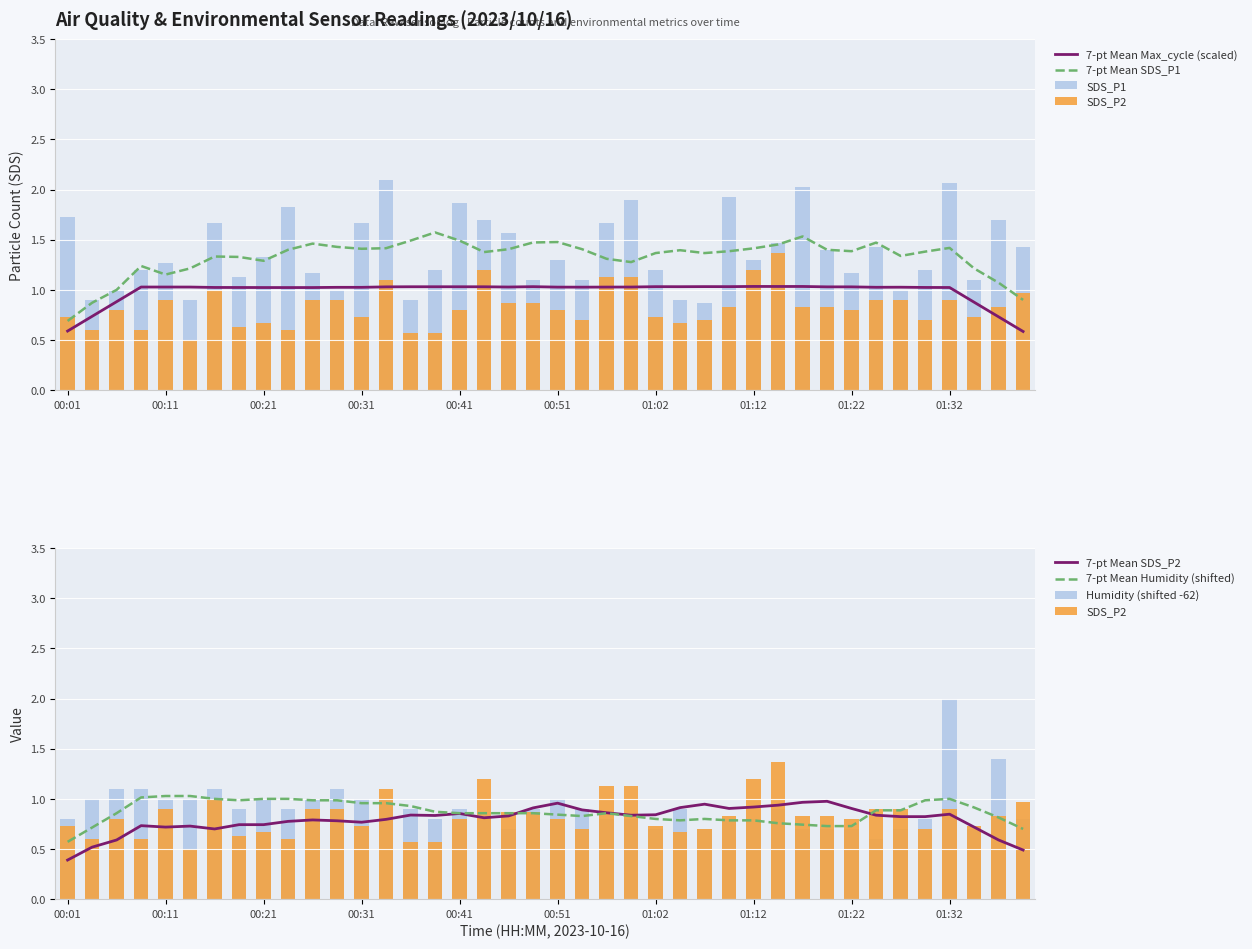

Reading right to left, extract all data points from this chart.

SDS_P1: 1.4	1.7	1.1	2.1	1.2	1.0	1.4	1.2	1.4	2.0	1.5	1.3	1.9	0.9	0.9	1.2	1.9	1.7	1.1	1.3	1.1	1.6	1.7	1.9	1.2	0.9	2.1	1.7	1.0	1.2	1.8	1.3	1.1	1.7	0.9	1.3	1.2	1.0	0.9	1.7
SDS_P2: 1.0	0.8	0.7	0.9	0.7	0.9	0.9	0.8	0.8	0.8	1.4	1.2	0.8	0.7	0.7	0.7	1.1	1.1	0.7	0.8	0.9	0.9	1.2	0.8	0.6	0.6	1.1	0.7	0.9	0.9	0.6	0.7	0.6	1.0	0.5	0.9	0.6	0.8	0.6	0.7
Humidity: 0.8	1.4	0.7	2.0	0.8	0.7	0.6	0.7	0.7	0.7	0.9	0.8	0.8	0.7	0.9	0.7	0.8	0.8	0.9	1.0	0.9	0.7	0.8	0.9	0.8	0.9	1.0	1.0	1.1	1.0	0.9	1.0	0.9	1.1	1.0	1.0	1.1	1.1	1.0	0.8